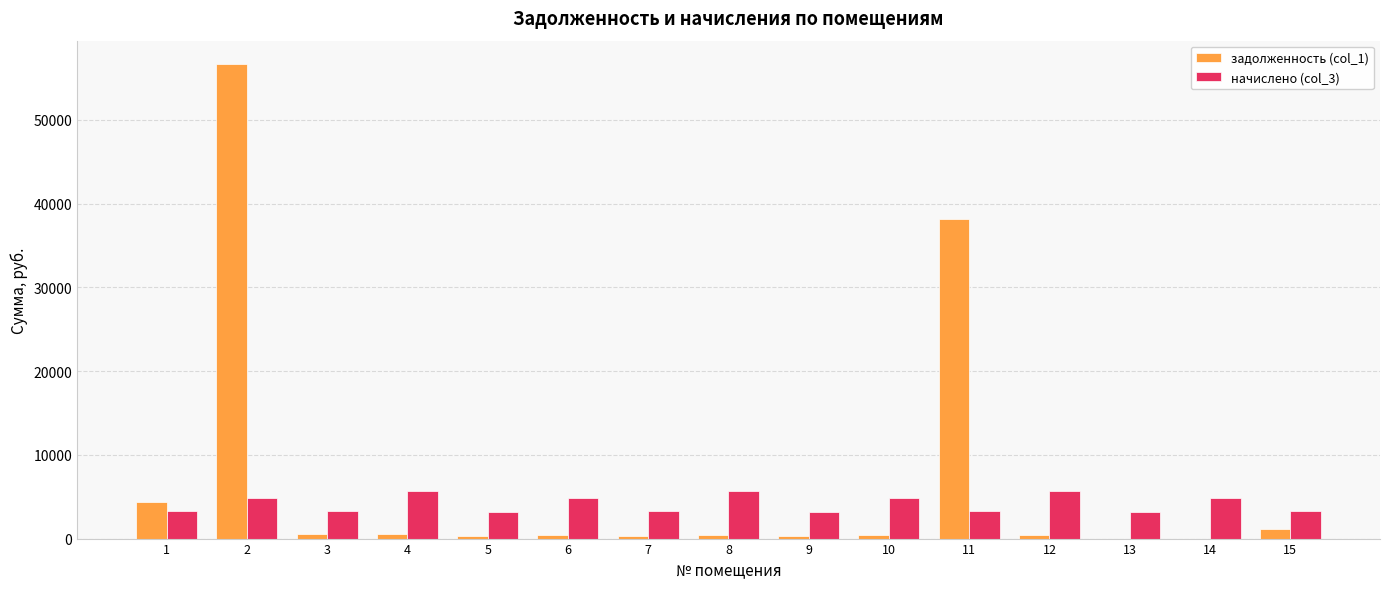

At which label is задолженность (col_1) closest to 28320?

11